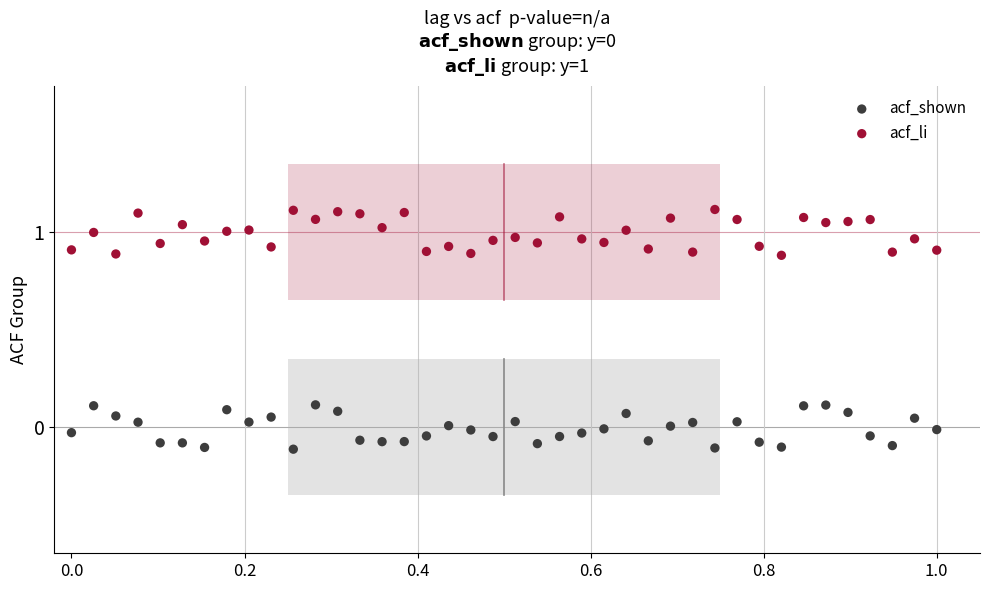

Across all data points, what is the range of Y values (max minus min)?

1.2